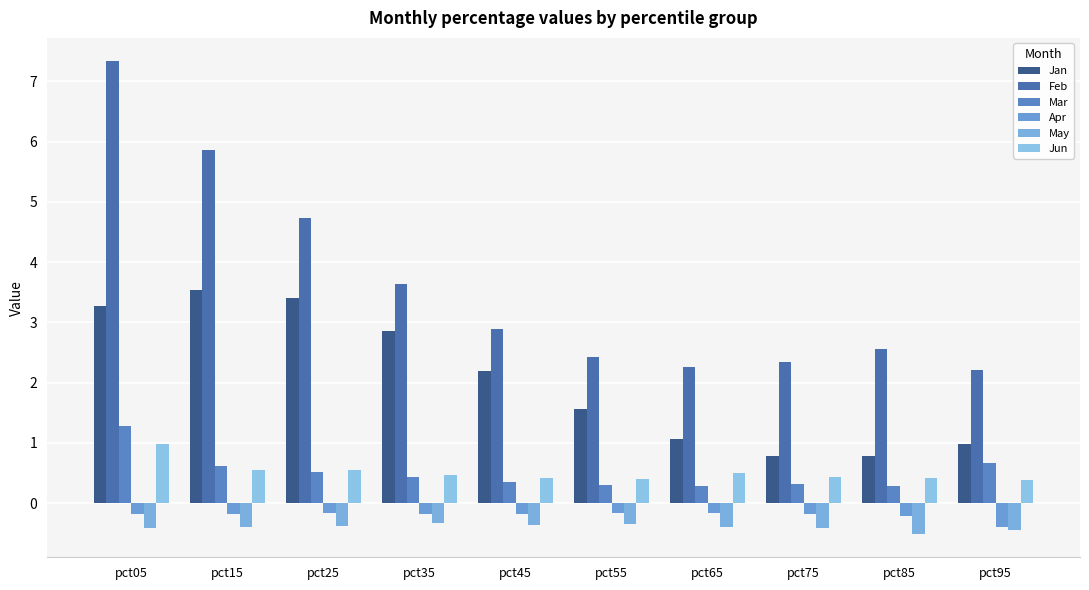

Where is Jan nearest to the value 2?

pct45